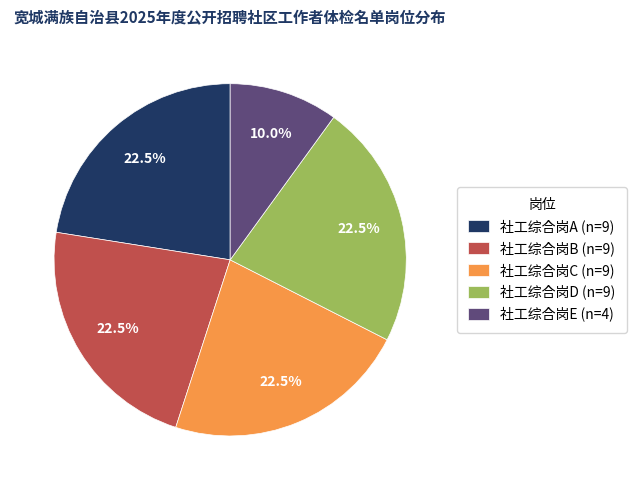

To the nearest percent, what is the combined percentage of 社工综合岗B and 社工综合岗C?

45%